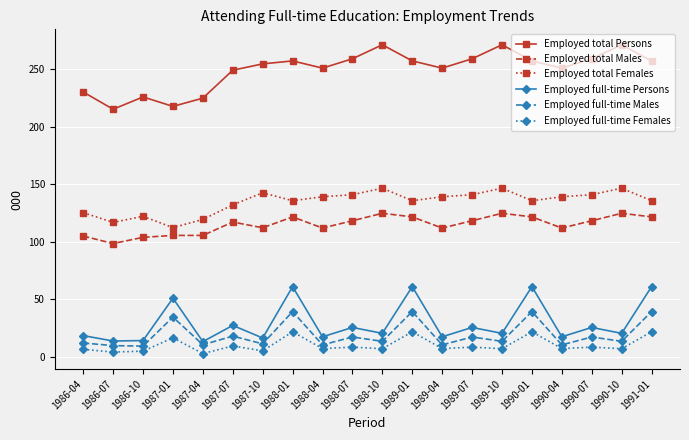

What is the label of the 8th point from the right?

1989-04